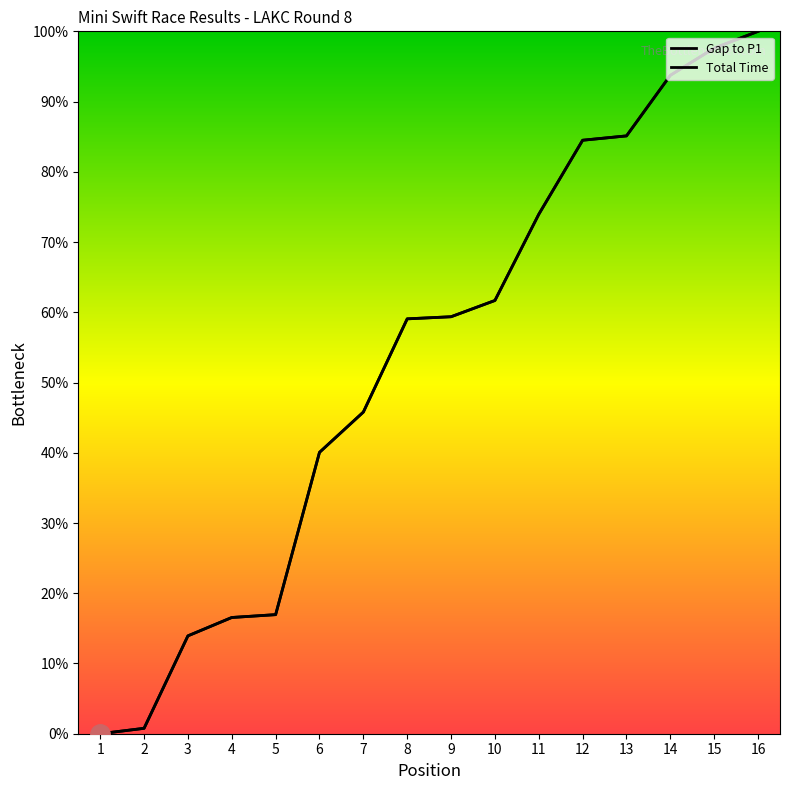

Which series ends up on top after the final intersection of Gap to P1 and Total Time?

Gap to P1